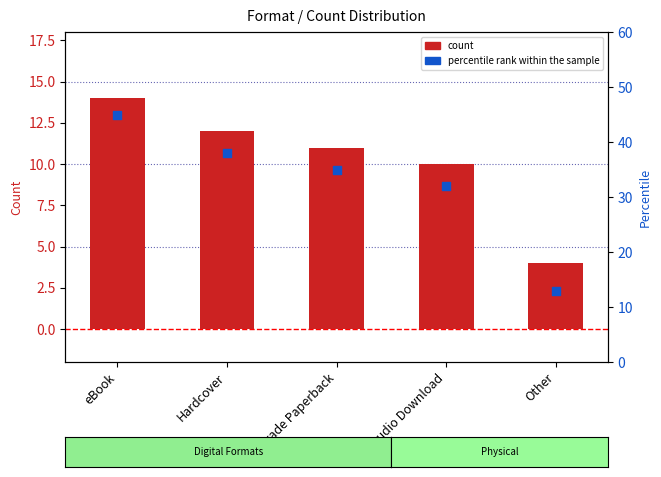

What are all the series names shown in the legend?

count, percentile rank within the sample